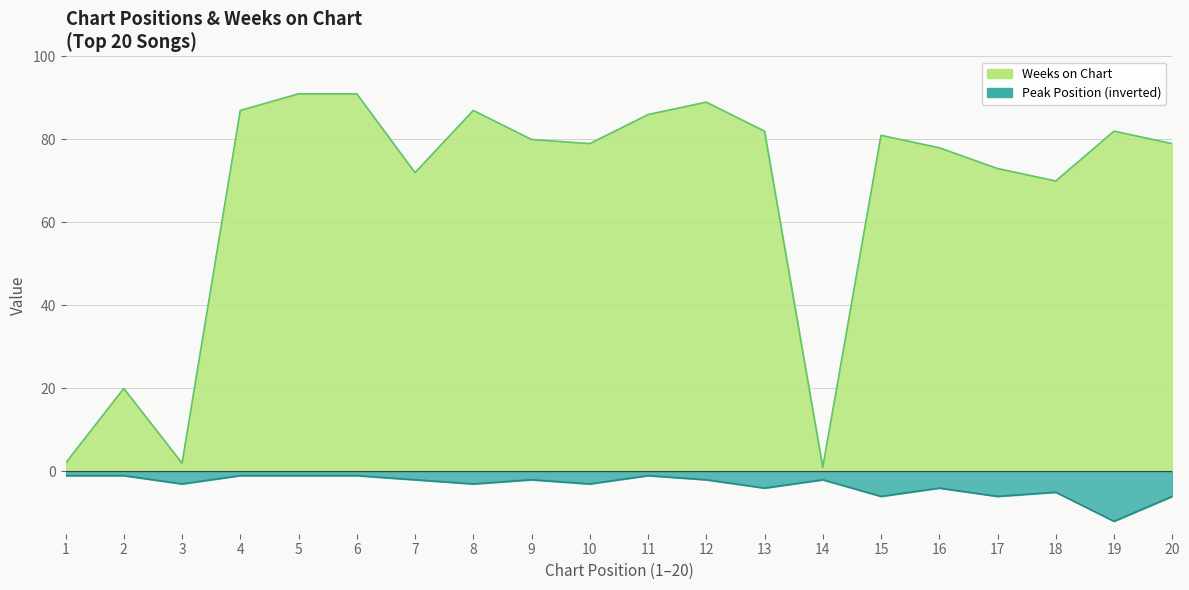

Where is Weeks on Chart nearest to the value 46?

18